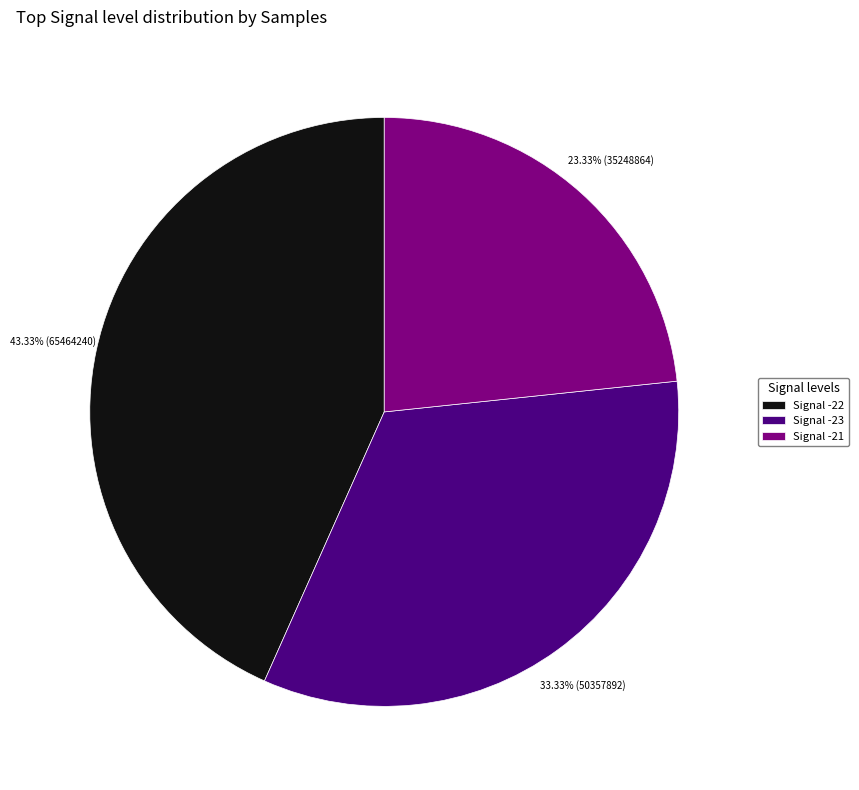

Approximately how many times larger is the value at Signal -23 compared to Signal -21?

1.4